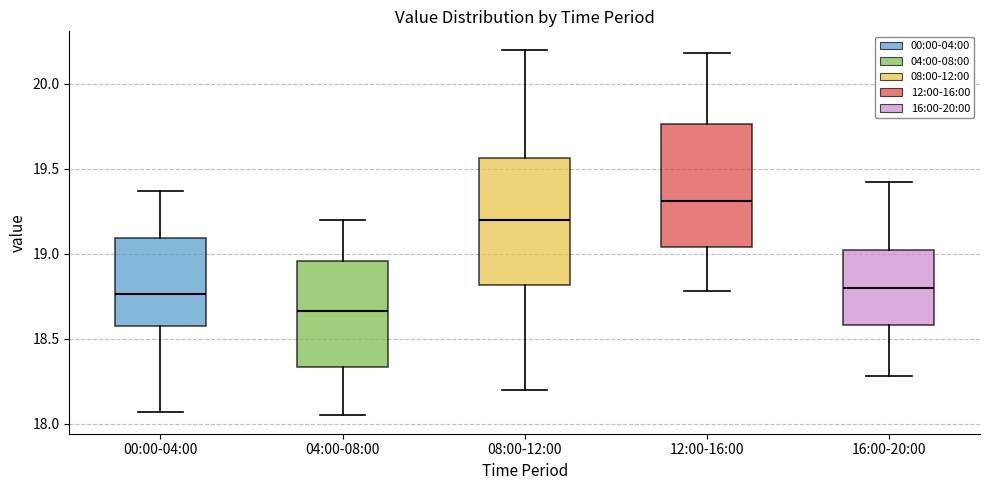

Reading left to right, transcribe this box plot: for each box, give where its median line is, the range the box spans, and where its two whiskers end, as read against the y-axis. The values are not printed on the chart, so give them approximately, as read against the axis.

00:00-04:00: median 18.75, box 18.60 to 19.10, whiskers 18.05 to 19.35
04:00-08:00: median 18.65, box 18.35 to 18.95, whiskers 18.05 to 19.20
08:00-12:00: median 19.20, box 18.80 to 19.55, whiskers 18.20 to 20.20
12:00-16:00: median 19.30, box 19.05 to 19.75, whiskers 18.80 to 20.20
16:00-20:00: median 18.80, box 18.60 to 19.00, whiskers 18.30 to 19.40